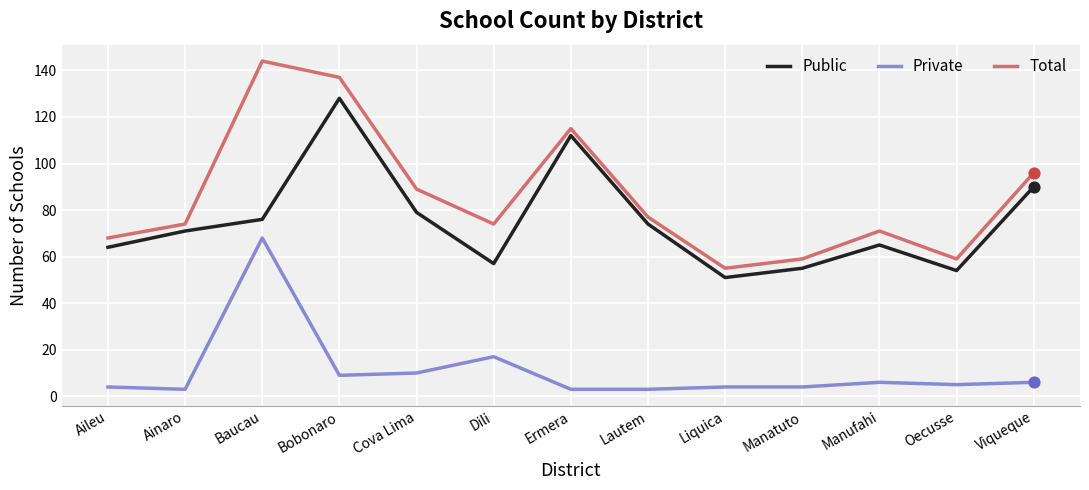

Is the value of Total at Ainaro greater than the value of Private at Aileu?

Yes